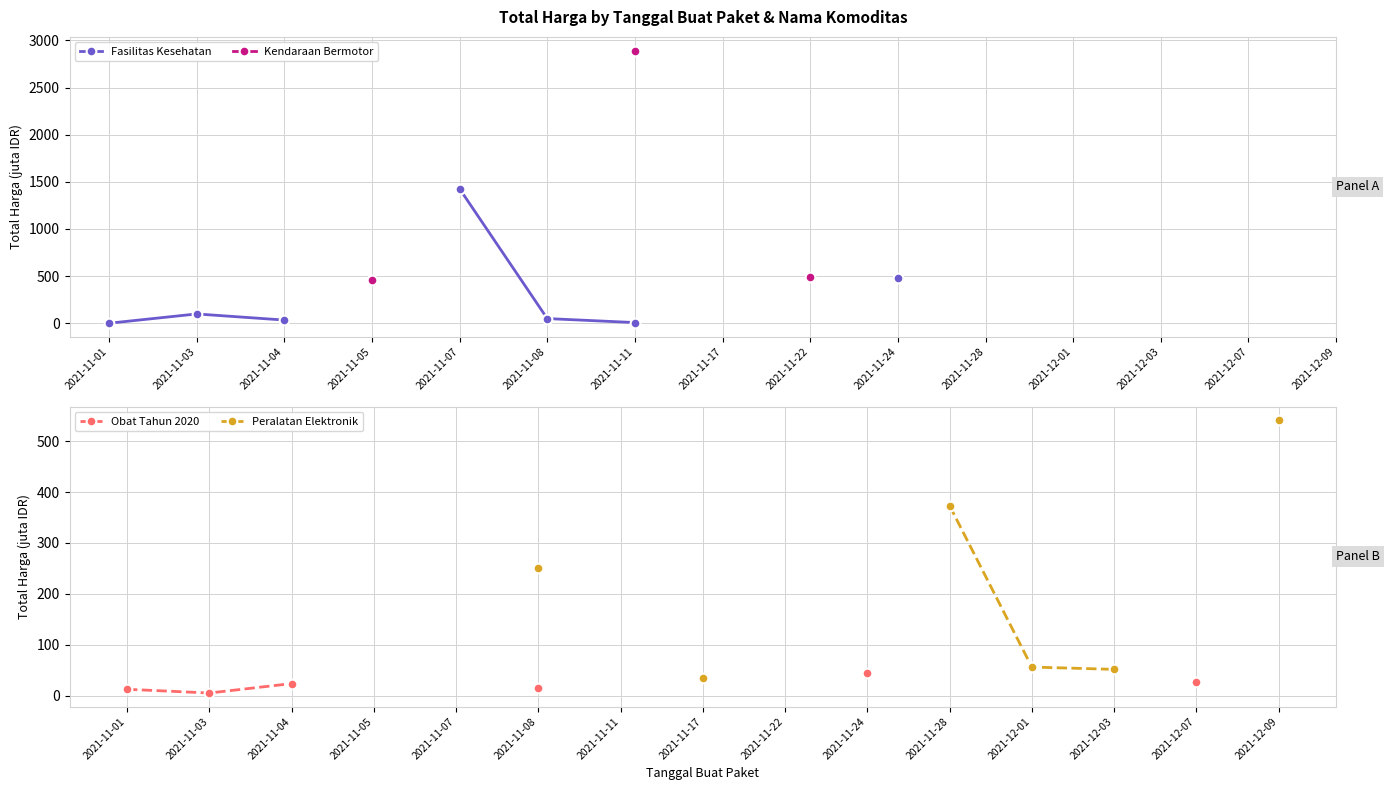

Which category has the lowest value across all series?

2021-11-01